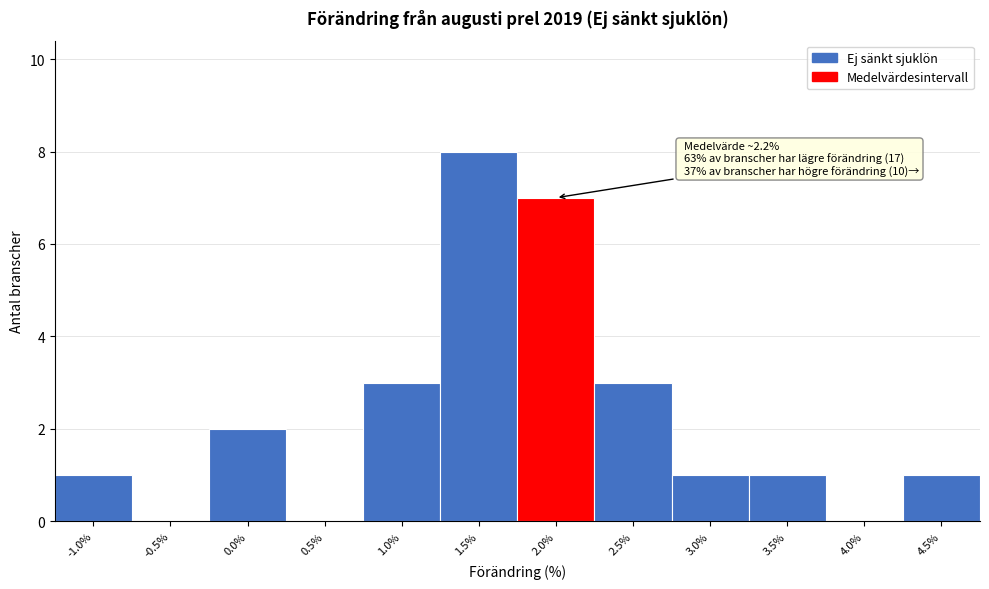

Reading right to left, list all the values displayed in this chart.

4.5%=1	4.0%=0	3.5%=1	3.0%=1	2.5%=3	2.0%=7	1.5%=8	1.0%=3	0.5%=0	0.0%=2	-0.5%=0	-1.0%=1